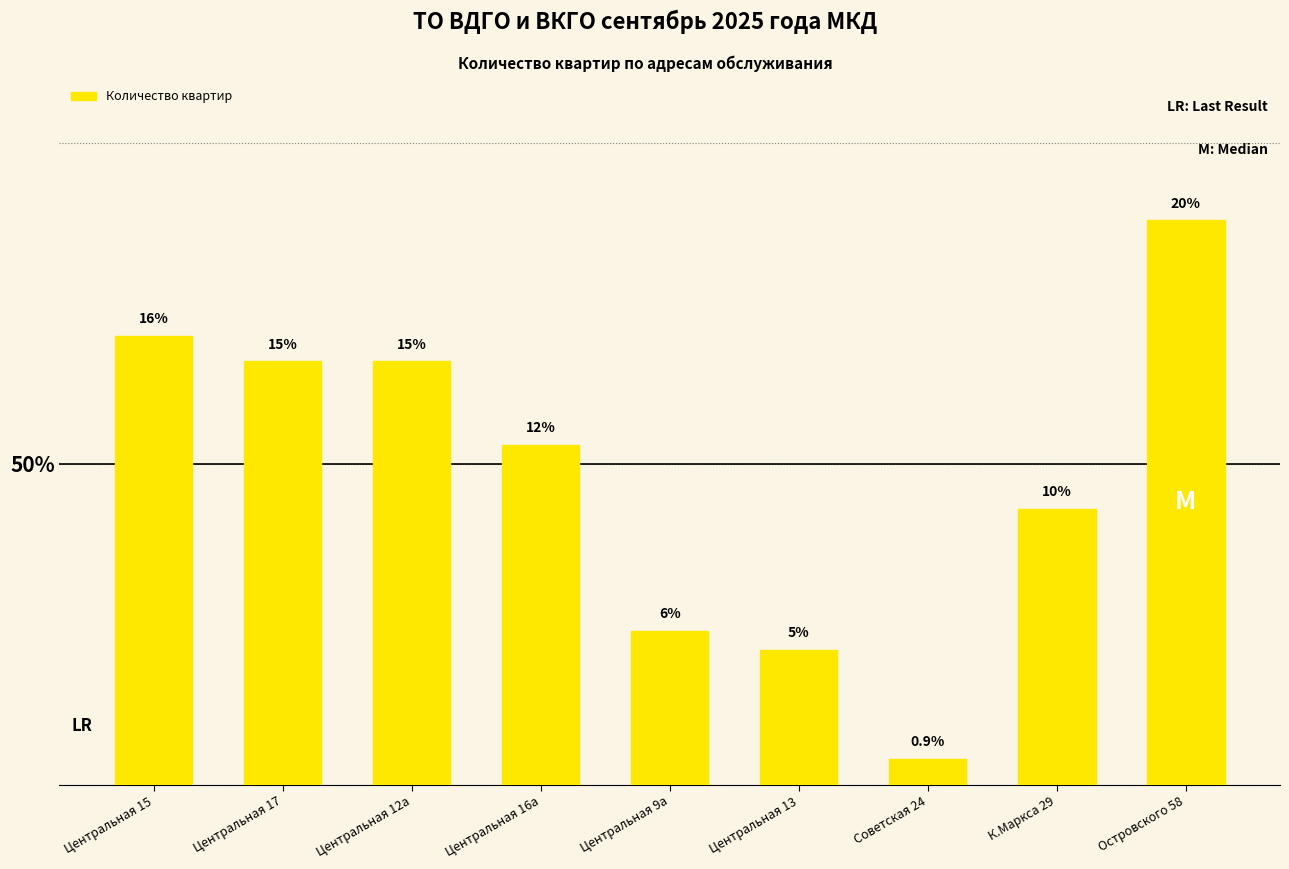

The chart shows a value of 116 at Центральная 12а. True or false?

False